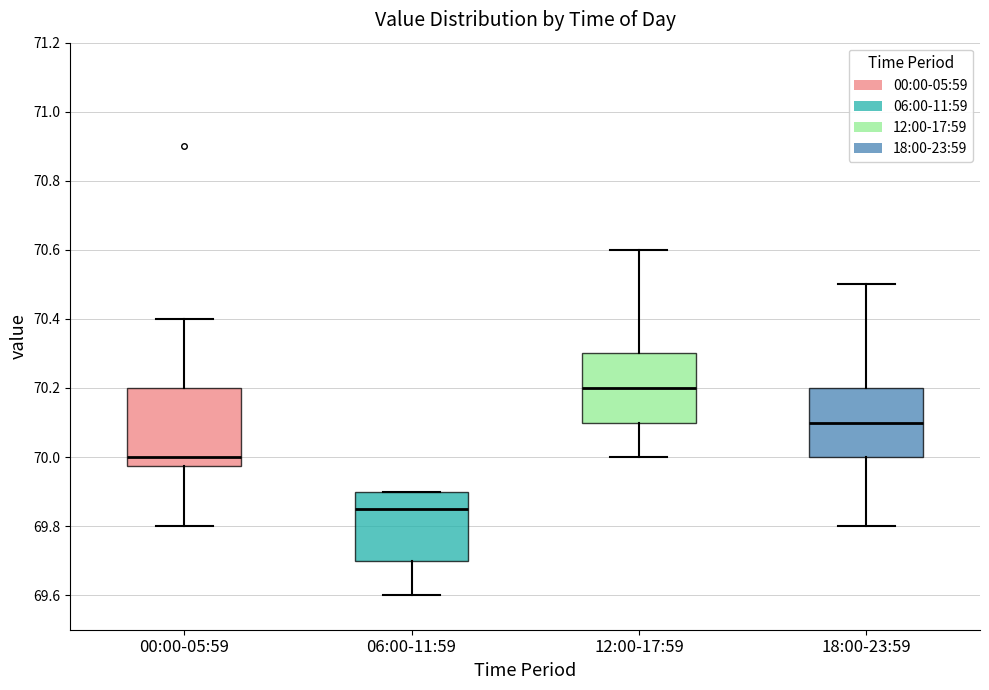

Where does the lower whisker of the box for 06:00-11:59 end on the y-axis? The values are not printed on the chart, so give them approximately, as read against the axis.

69.60